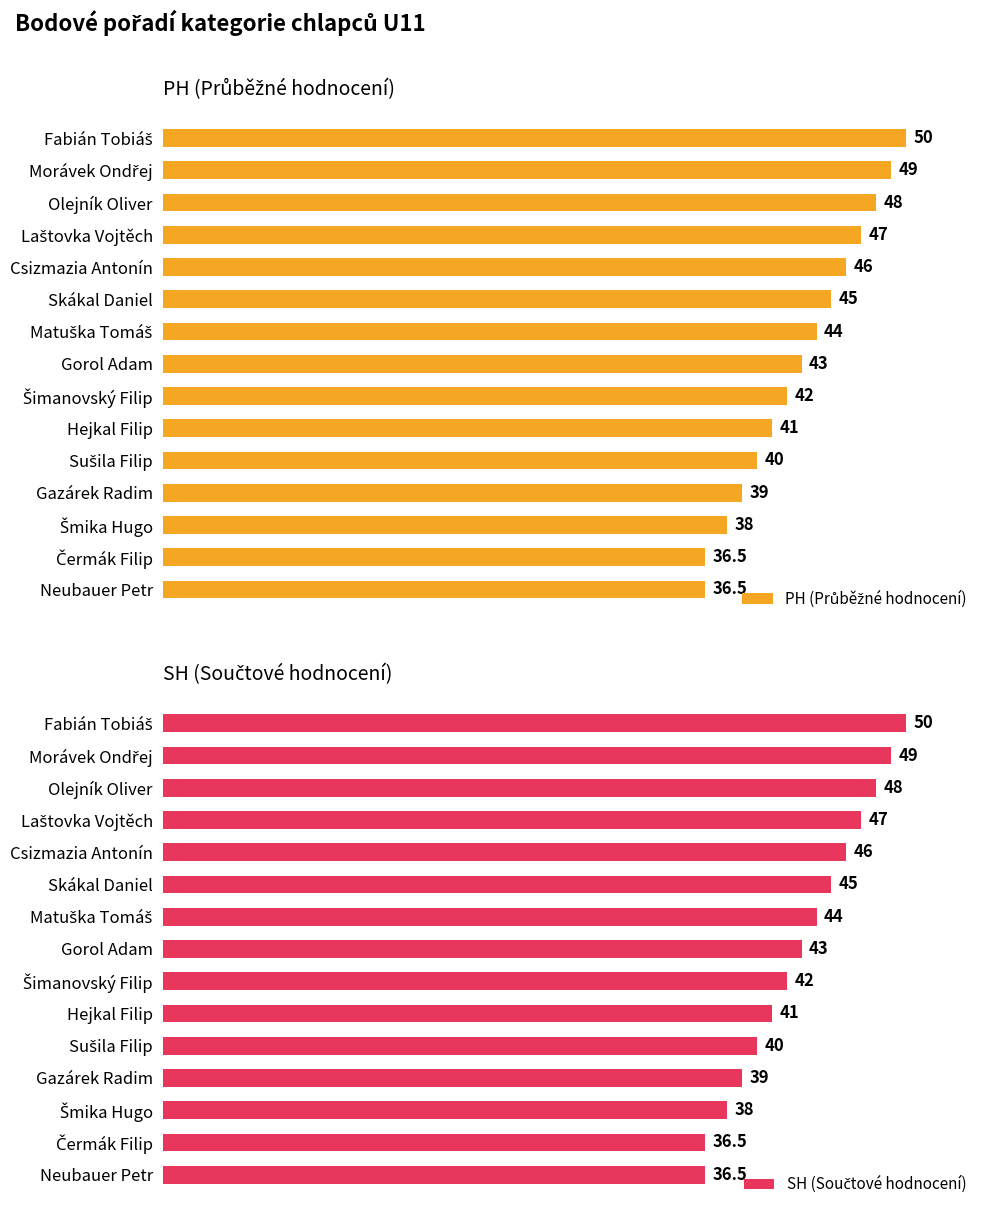

What is the sum of all PH (Průběžné hodnocení) values?

645.0